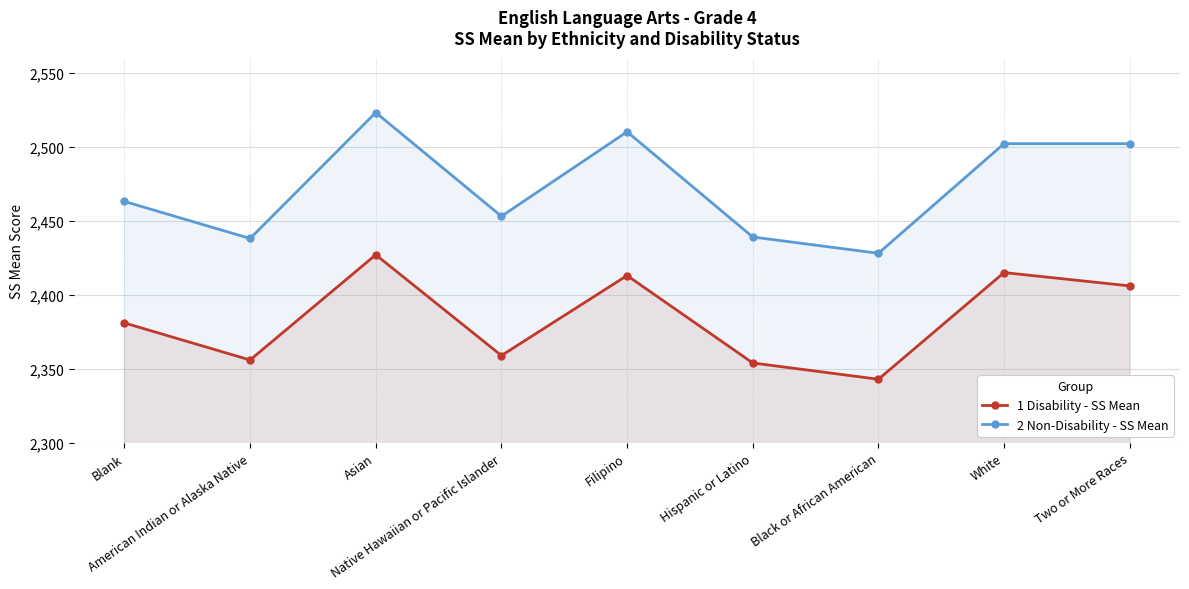

How many lines are shown in the chart?

2